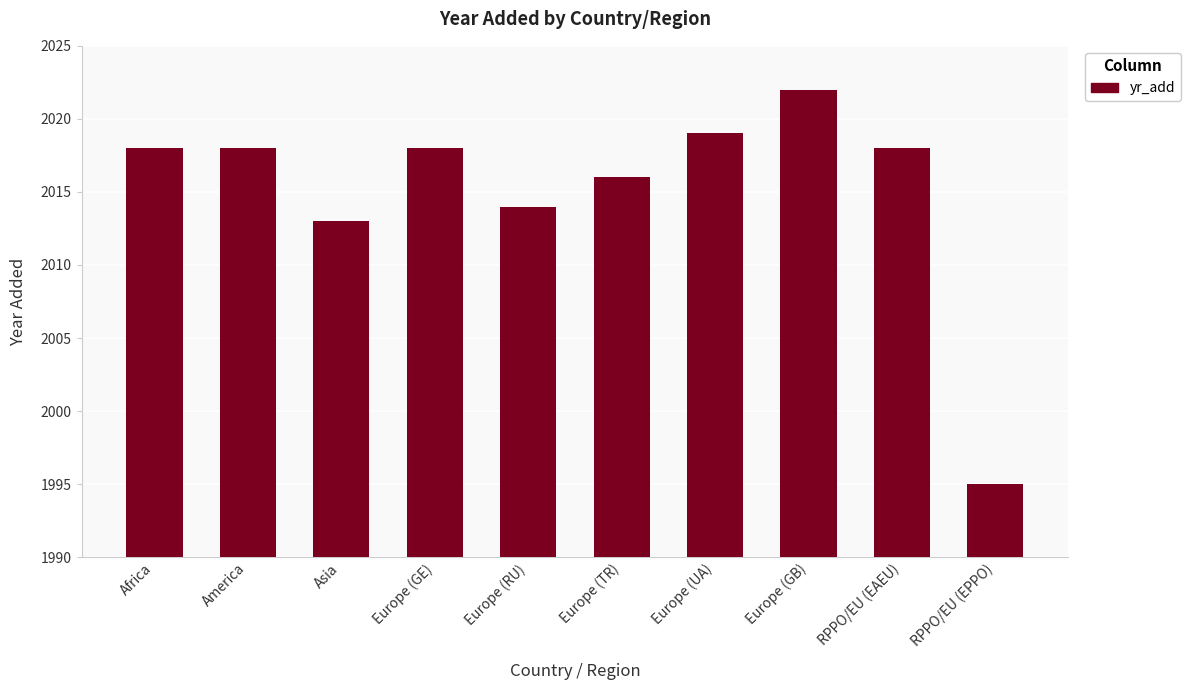

Which has a higher value, Europe (TR) or RPPO/EU (EPPO)?

Europe (TR)